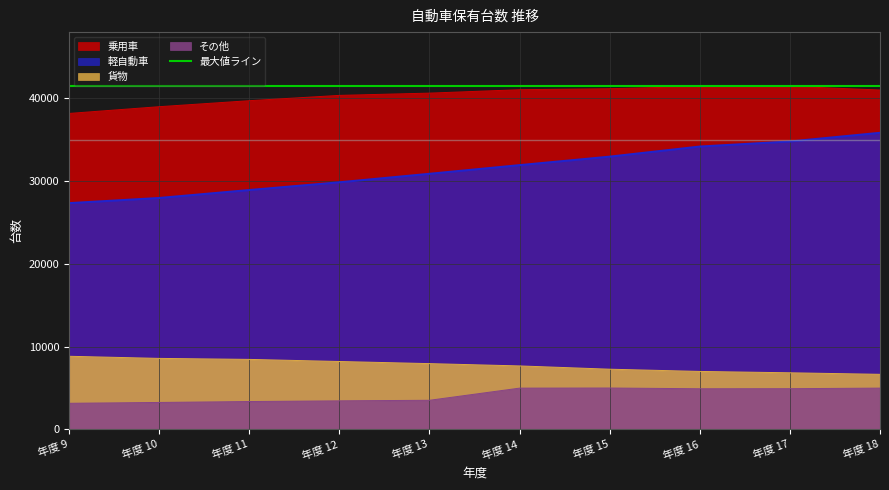

How many interior local valleys does the その他 series have?

1